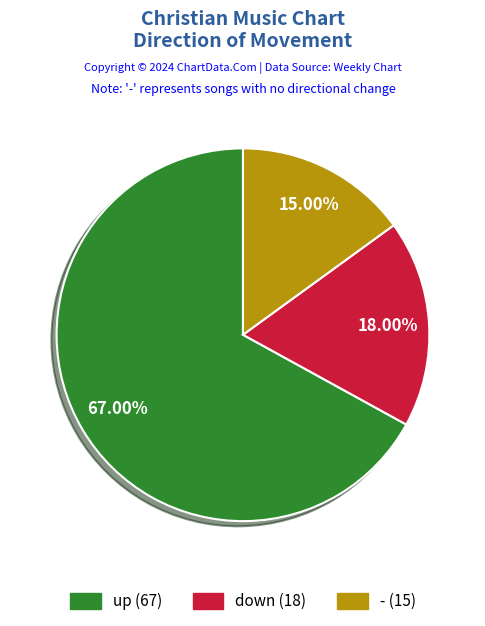

Which slice represents more than half of the pie?

up